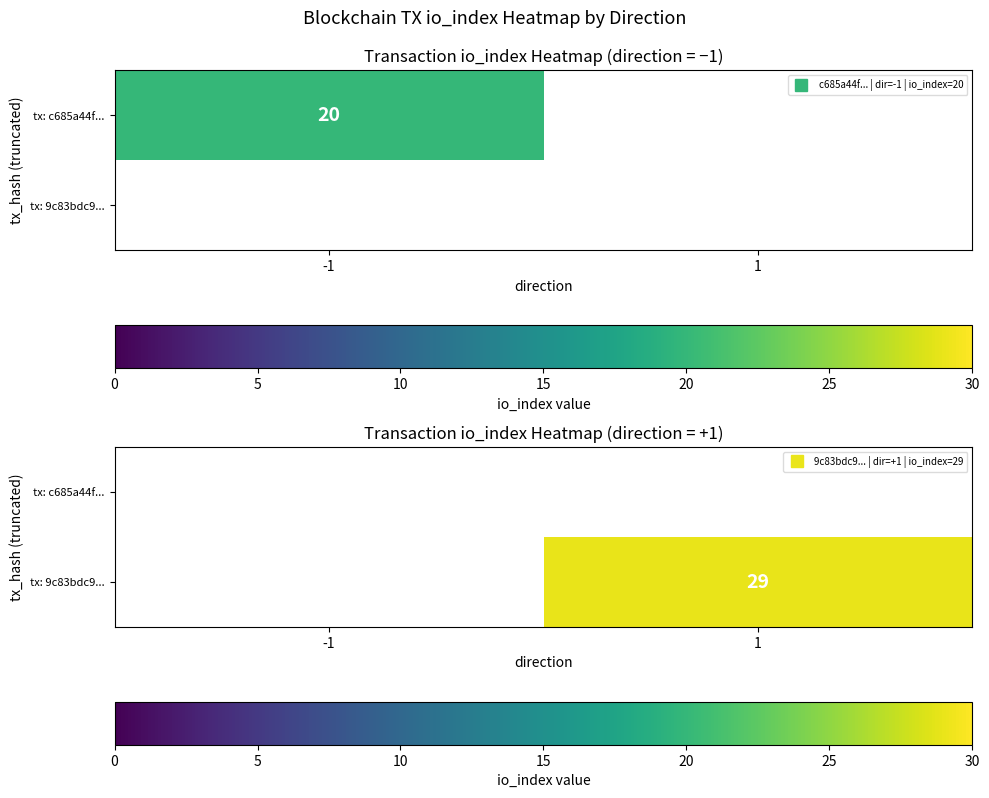

Which label corresponds to the largest value in the chart?

1